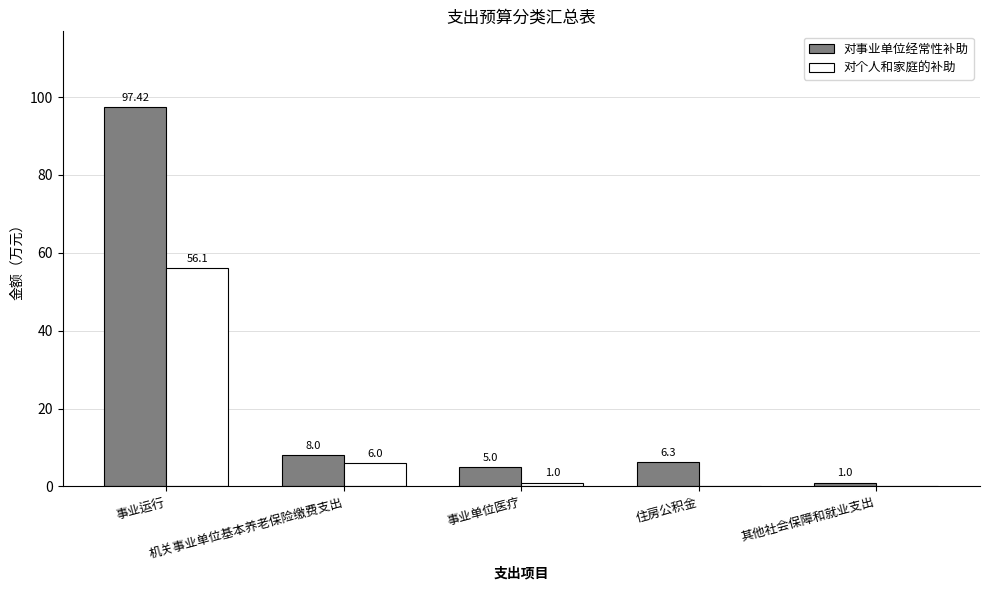

Which series has the largest total across all categories?

对事业单位经常性补助